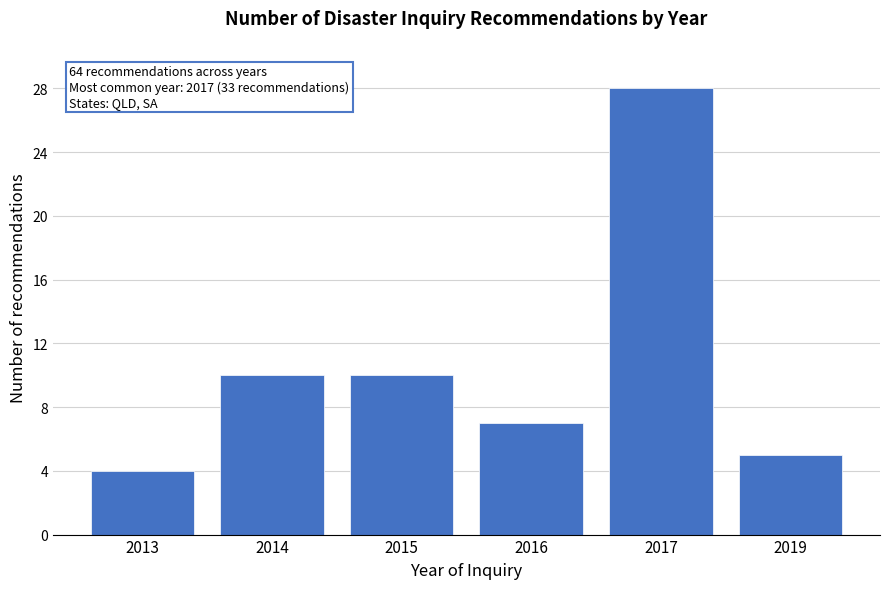

Reading right to left, list all the values displayed in this chart.

2019=5	2017=28	2016=7	2015=10	2014=10	2013=4